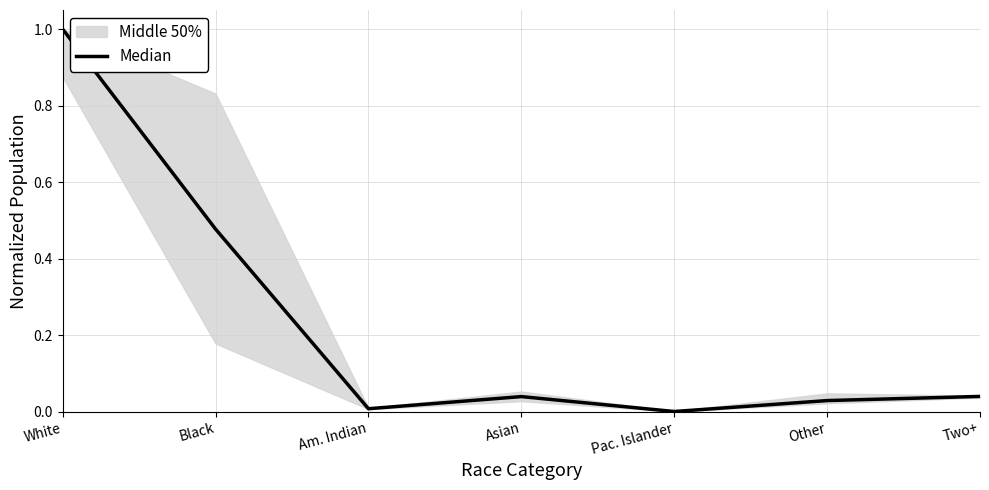

How many lines are shown in the chart?

1